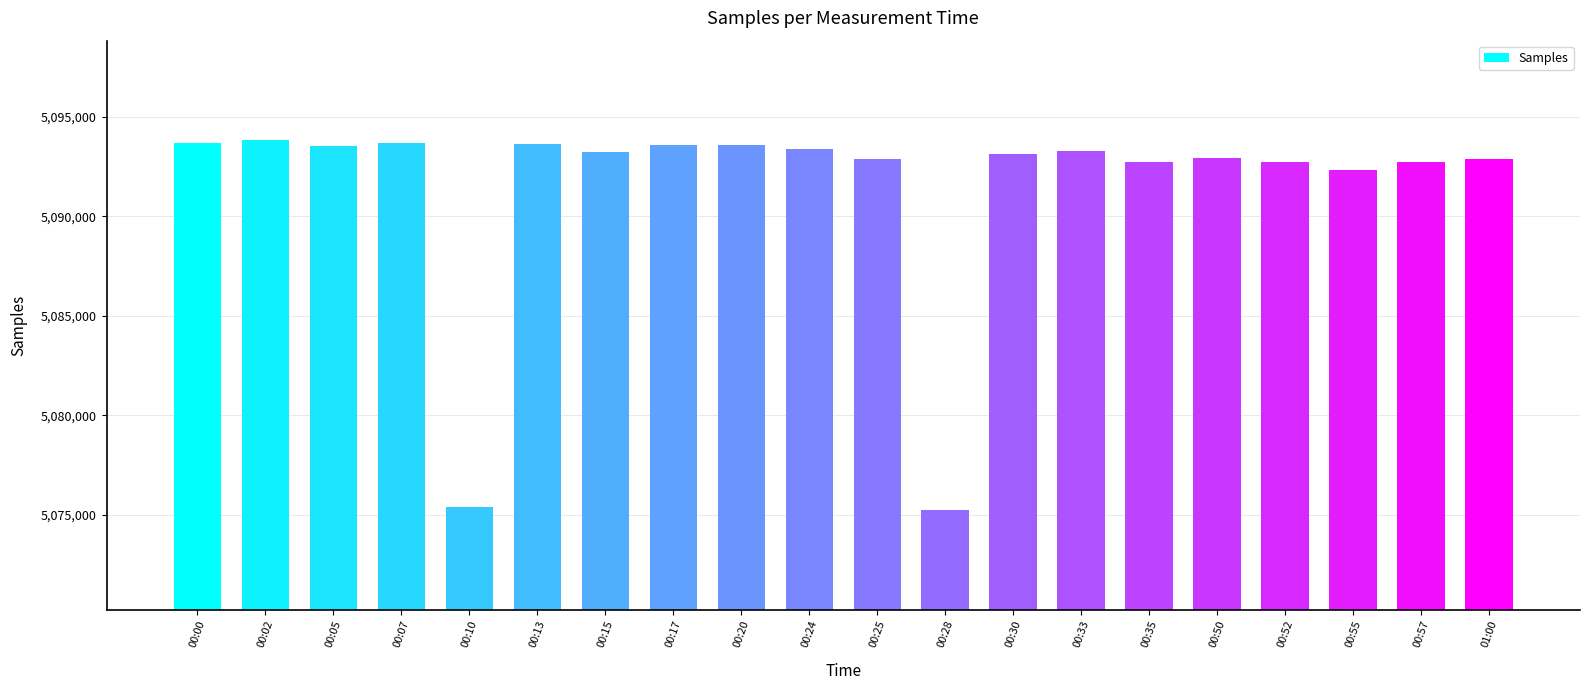

What is the greatest value displayed?

5093838